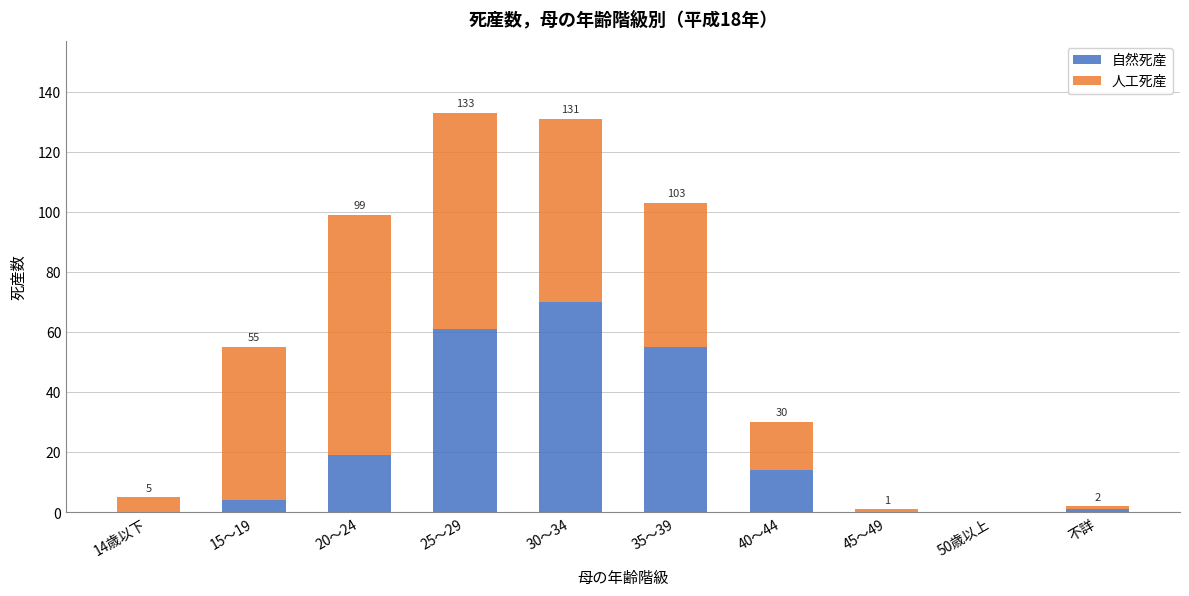

Reading left to right, what are the values for 自然死産?

14歳以下=0	15～19=4	20～24=19	25～29=61	30～34=70	35～39=55	40～44=14	45～49=0	50歳以上=0	不詳=1